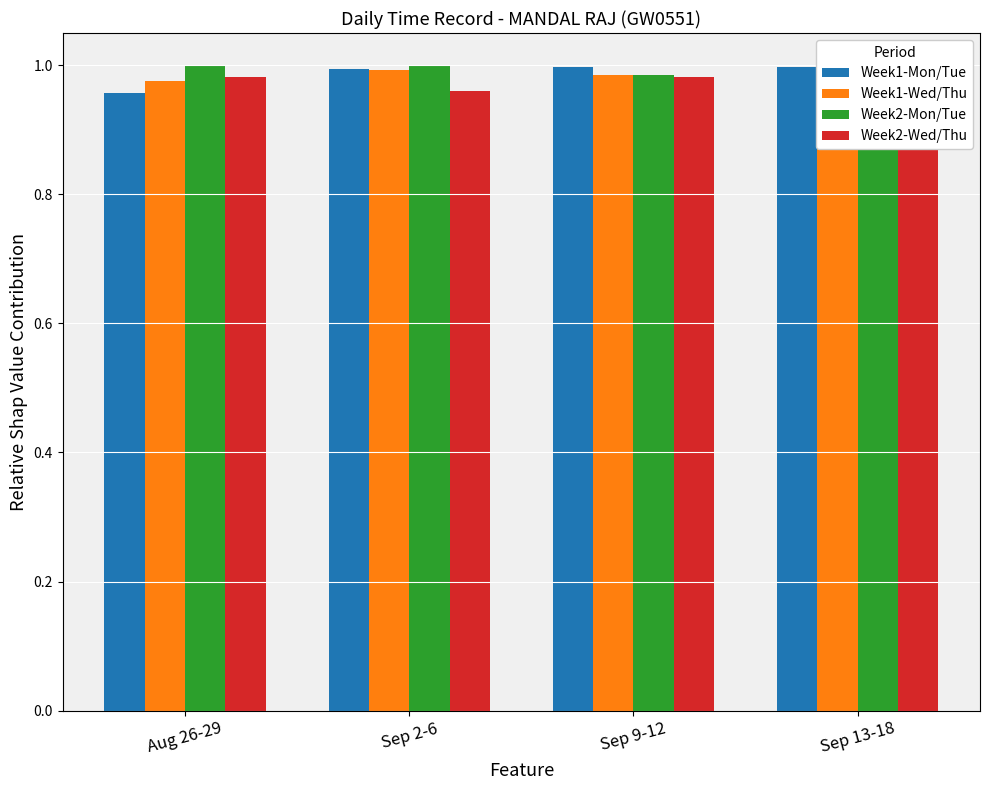

At which category is the sum across all series the highest?

Sep 9-12